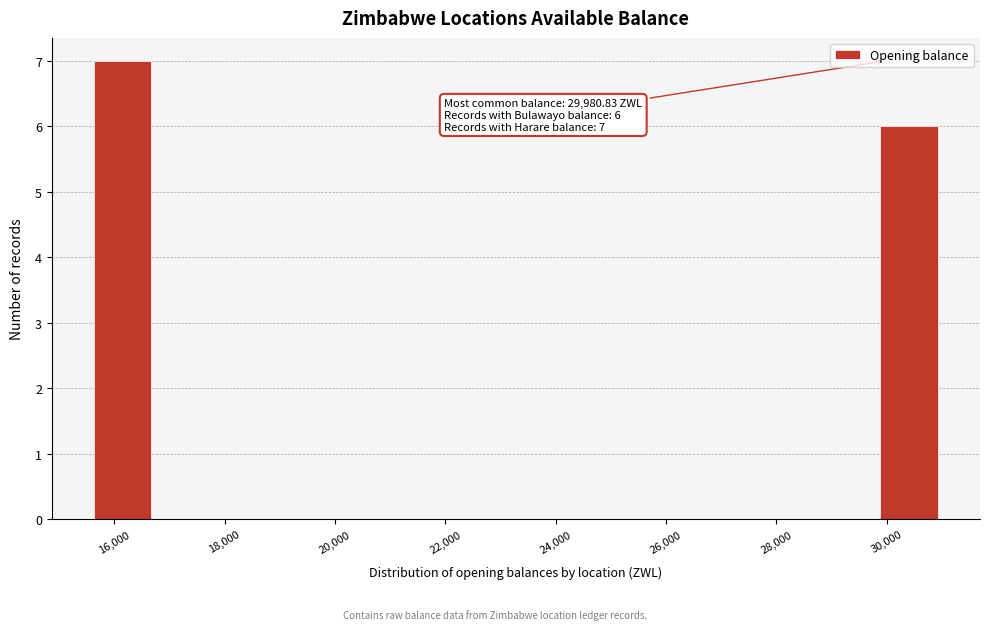

Which range on the x-axis has the tallest bar?

15600 to 16800